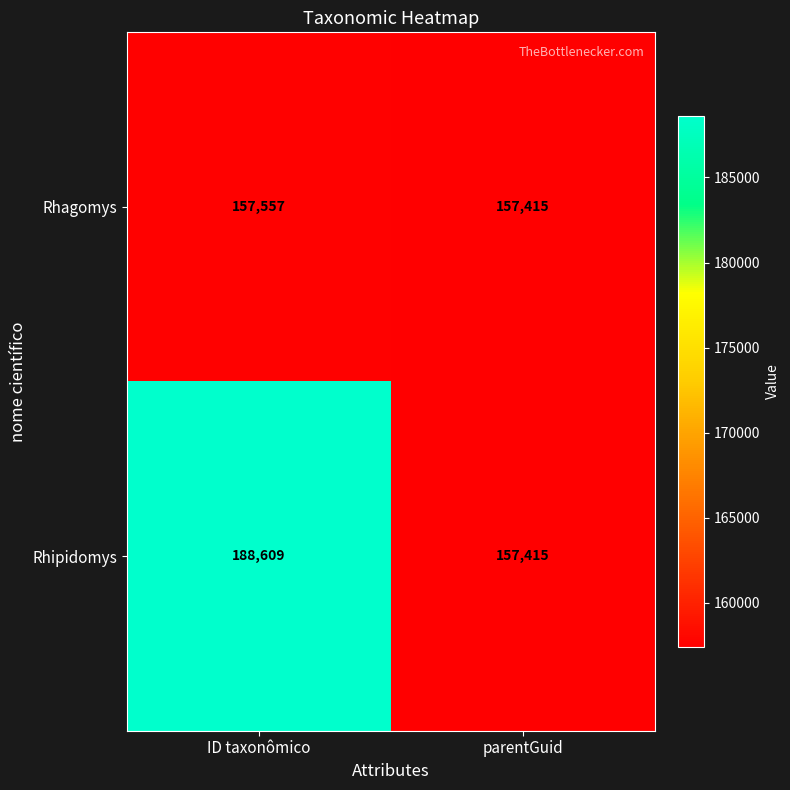

Between ID taxonômico and parentGuid, which series saw the biggest shift?

Rhipidomys